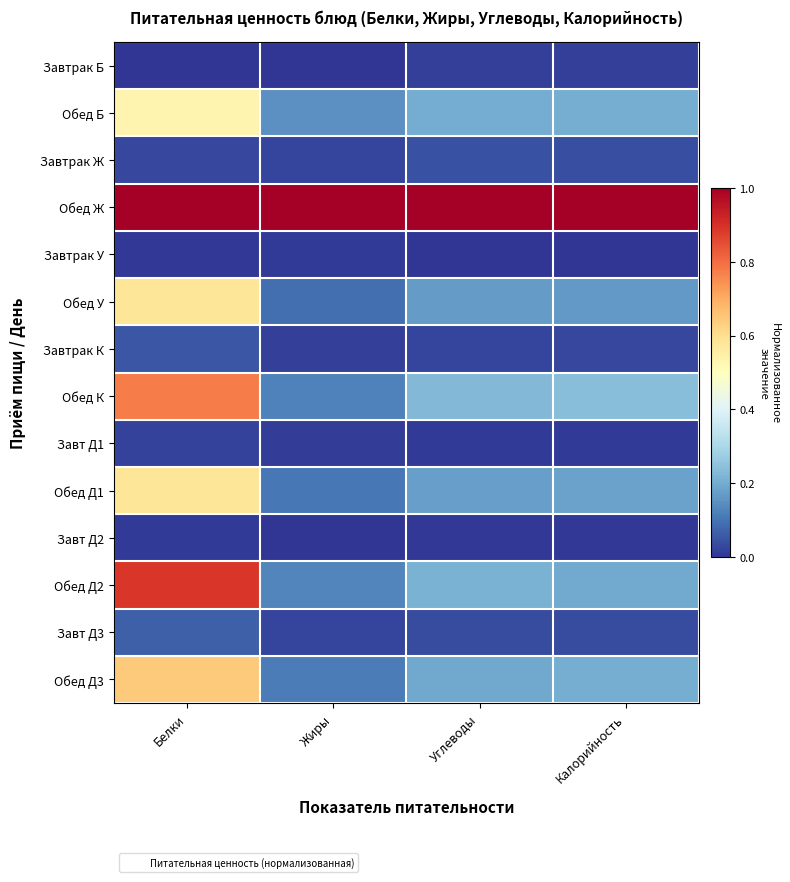

Which series has the largest total across all categories?

Обед Ж